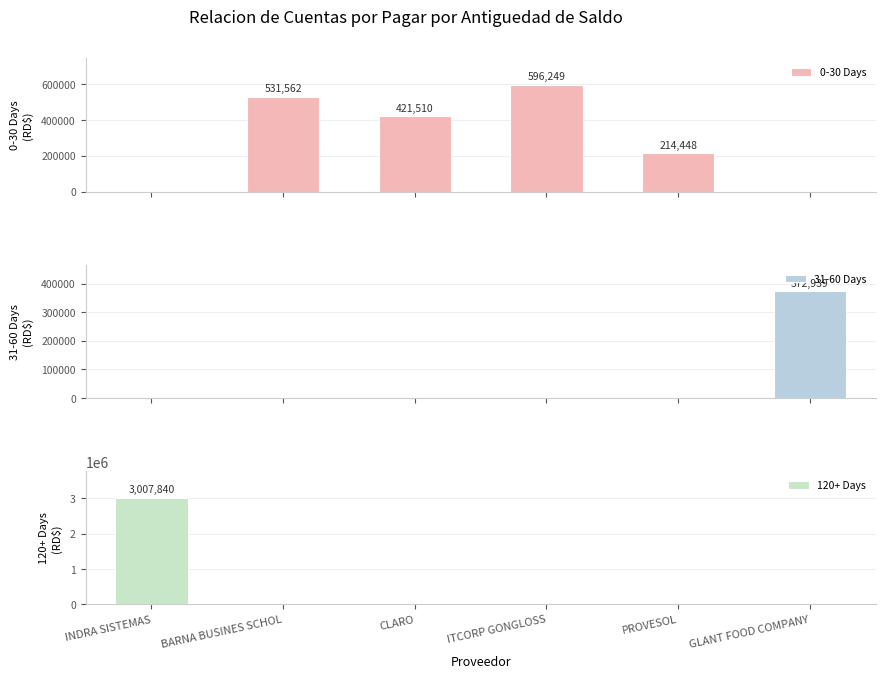

The 0-30 Days series shows 0.0 at GLANT FOOD COMPANY. True or false?

True